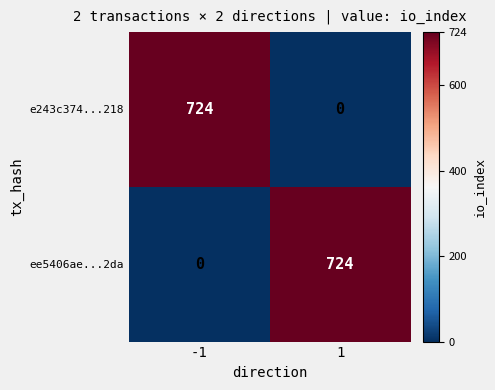

Reading right to left, transcribe all the data shown in this chart.

e243c374...218: 0	724
ee5406ae...2da: 724	0